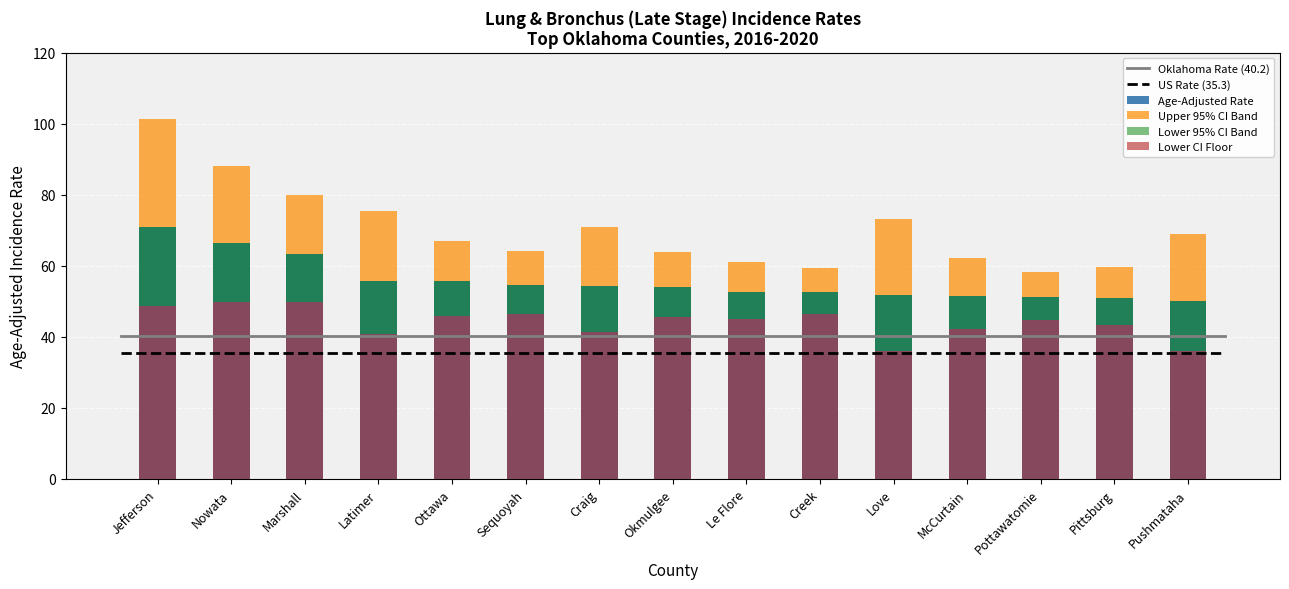

Reading left to right, transcribe all the data shown in this chart.

Age-Adjusted Rate: Jefferson=70.8	Nowata=66.5	Marshall=63.4	Latimer=55.7	Ottawa=55.6	Sequoyah=54.6	Craig=54.4	Okmulgee=54.1	Le Flore=52.5	Creek=52.5	Love=51.9	McCurtain=51.5	Pottawatomie=51.1	Pittsburg=50.9	Pushmataha=50.2
Lower 95% CI: Jefferson=48.7	Nowata=49.7	Marshall=49.7	Latimer=40.7	Ottawa=45.9	Sequoyah=46.4	Craig=41.3	Okmulgee=45.5	Le Flore=45.0	Creek=46.3	Love=36.0	McCurtain=42.3	Pottawatomie=44.8	Pittsburg=43.4	Pushmataha=36.1